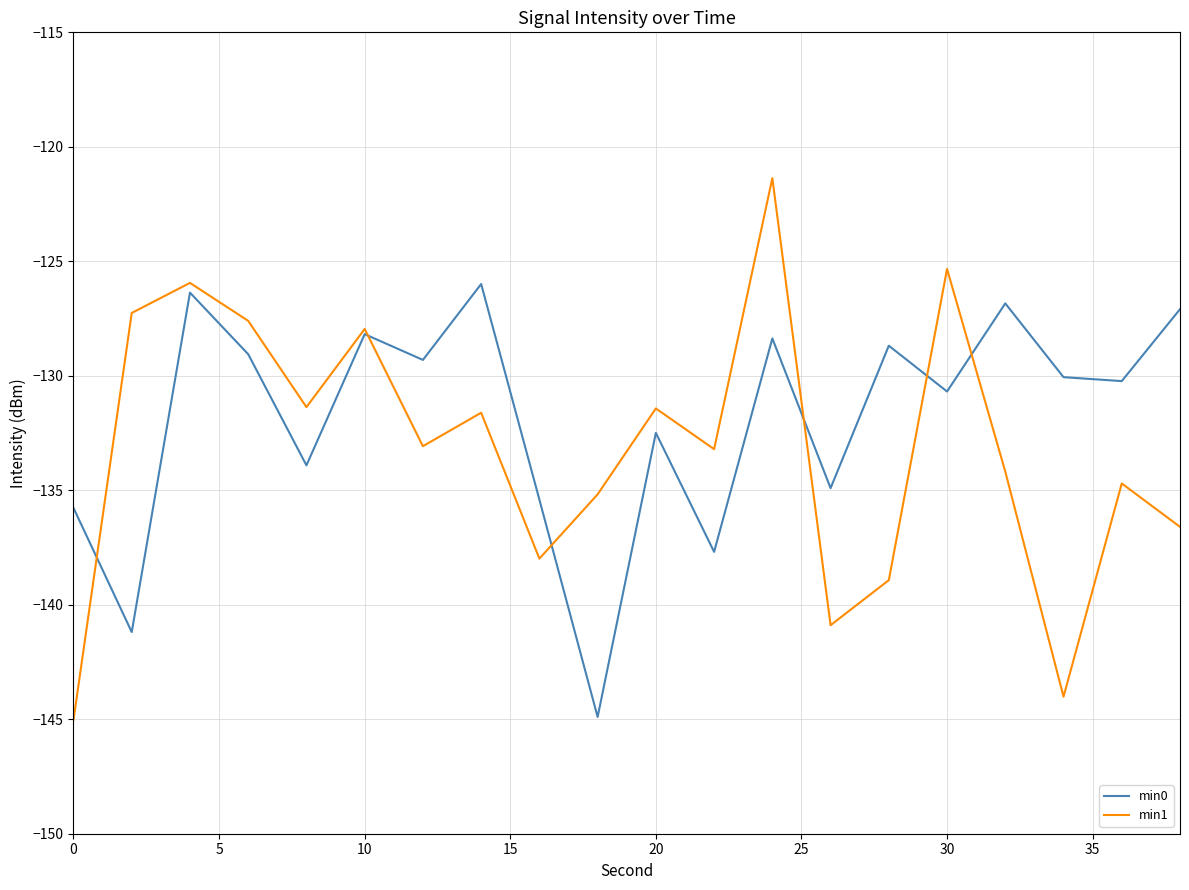

Rank the series by their maximum value, from highest to lowest.

min1, min0